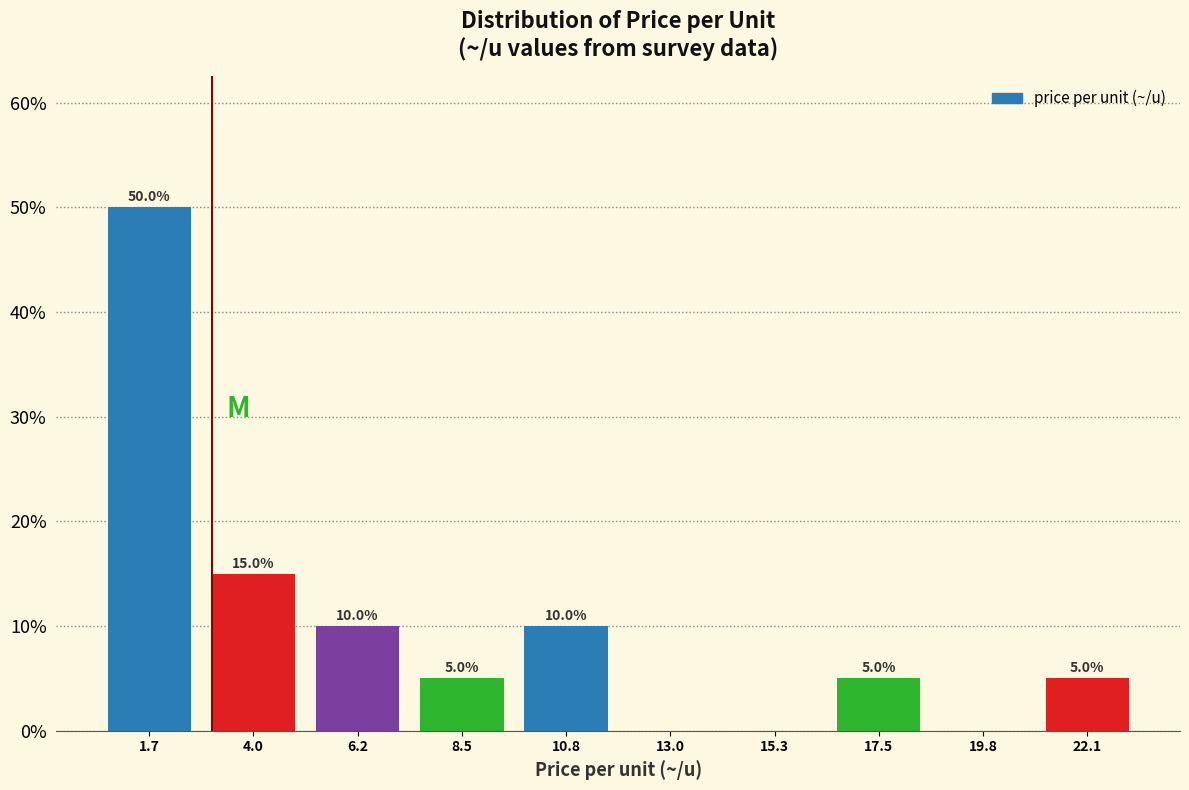

Over which range of the x-axis is the bar tallest?

0.5 to 3.0